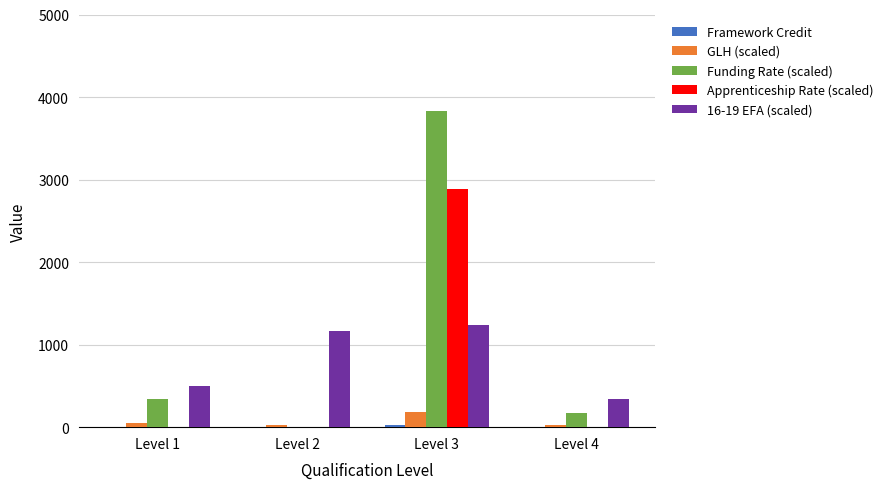

The Apprenticeship Rate (scaled) series shows 4942 at Level 3. True or false?

False